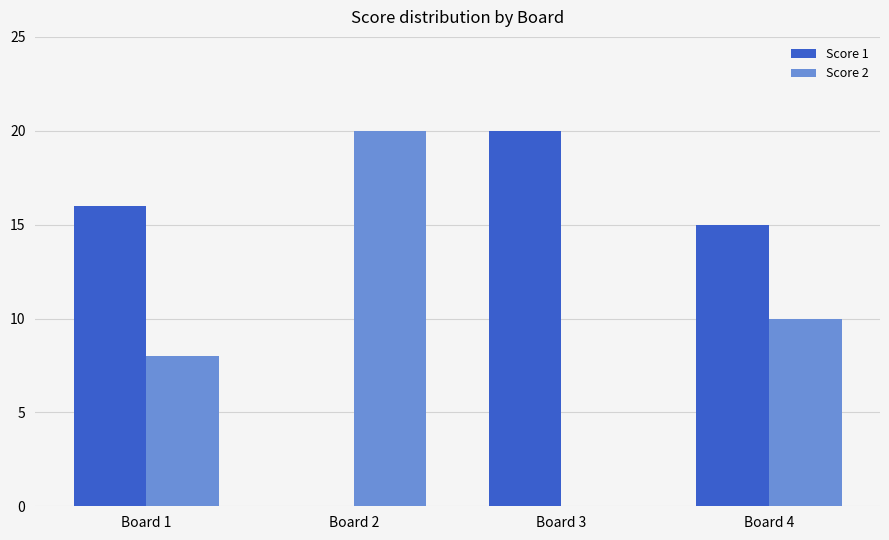

How many series are shown in this chart?

2